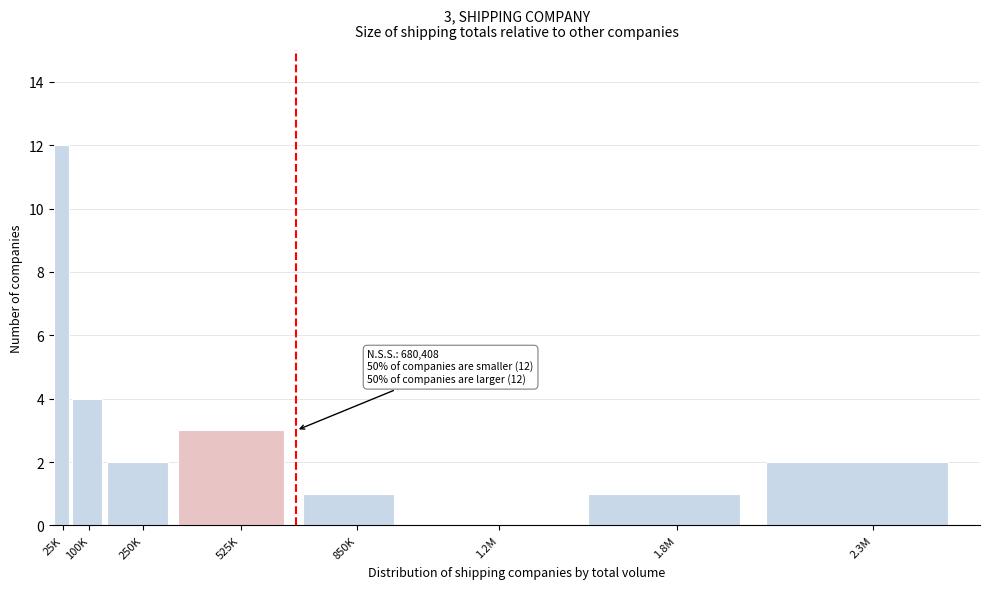

Reading left to right, list all the values displayed in this chart.

25K=12	100K=4	250K=2	525K=3	850K=1	1.2M=0	1.8M=1	2.3M=2